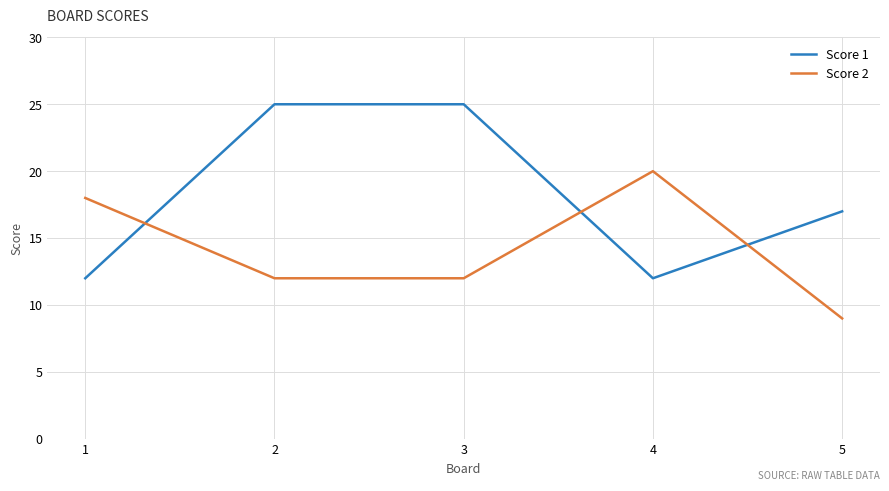

Which series has the largest range (max minus min)?

Score 1